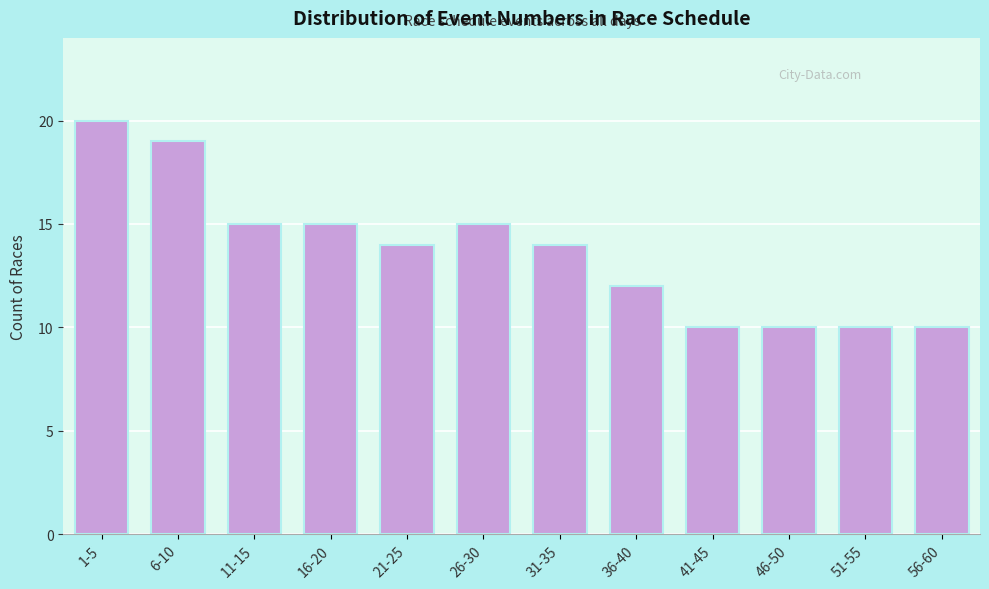

Reading left to right, what are all the values shown in this chart?

1-5=20	6-10=19	11-15=15	16-20=15	21-25=14	26-30=15	31-35=14	36-40=12	41-45=10	46-50=10	51-55=10	56-60=10